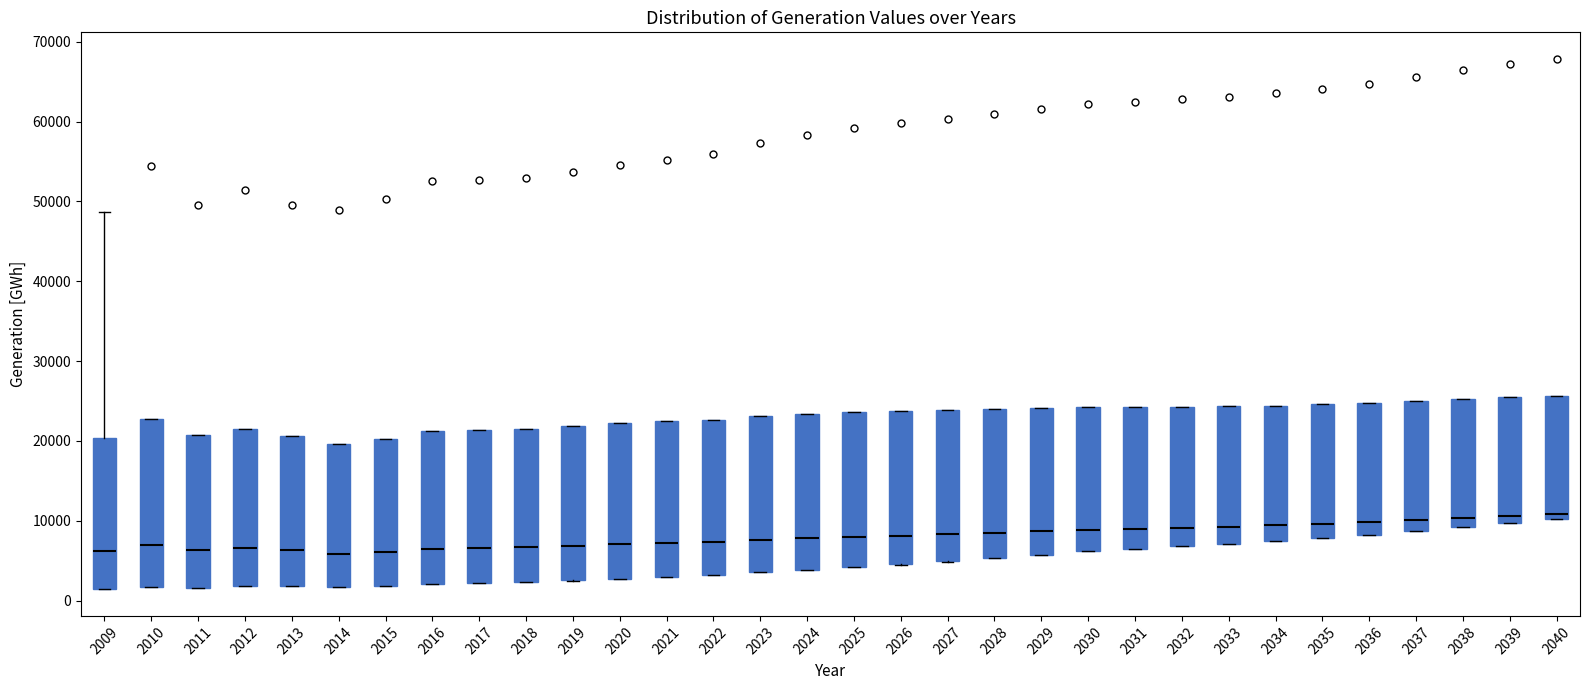

Reading left to right, read every box against the y-axis: the position of its median line, the range the box covers, and the ends of its whiskers. The values are not printed on the chart, so give them approximately, as read against the axis.

2009: median 6000, box 1000 to 20000, whiskers 1000 to 49000
2010: median 7000, box 2000 to 23000, whiskers 2000 to 23000
2011: median 6000, box 2000 to 21000, whiskers 2000 to 21000
2012: median 7000, box 2000 to 21000, whiskers 2000 to 21000
2013: median 6000, box 2000 to 21000, whiskers 2000 to 21000
2014: median 6000, box 2000 to 20000, whiskers 2000 to 20000
2015: median 6000, box 2000 to 20000, whiskers 2000 to 20000
2016: median 6000, box 2000 to 21000, whiskers 2000 to 21000
2017: median 7000, box 2000 to 21000, whiskers 2000 to 21000
2018: median 7000, box 2000 to 22000, whiskers 2000 to 22000
2019: median 7000, box 3000 to 22000, whiskers 3000 to 22000
2020: median 7000, box 3000 to 22000, whiskers 3000 to 22000
2021: median 7000, box 3000 to 22000, whiskers 3000 to 22000
2022: median 7000, box 3000 to 23000, whiskers 3000 to 23000
2023: median 8000, box 4000 to 23000, whiskers 4000 to 23000
2024: median 8000, box 4000 to 23000, whiskers 4000 to 23000
2025: median 8000, box 4000 to 24000, whiskers 4000 to 24000
2026: median 8000, box 5000 to 24000, whiskers 5000 to 24000
2027: median 8000, box 5000 to 24000, whiskers 5000 to 24000
2028: median 8000, box 5000 to 24000, whiskers 5000 to 24000
2029: median 9000, box 6000 to 24000, whiskers 6000 to 24000
2030: median 9000, box 6000 to 24000, whiskers 6000 to 24000
2031: median 9000, box 7000 to 24000, whiskers 6000 to 24000
2032: median 9000, box 7000 to 24000, whiskers 7000 to 24000
2033: median 9000, box 7000 to 24000, whiskers 7000 to 24000
2034: median 9000, box 7000 to 24000, whiskers 7000 to 24000
2035: median 10000, box 8000 to 25000, whiskers 8000 to 25000
2036: median 10000, box 8000 to 25000, whiskers 8000 to 25000
2037: median 10000, box 9000 to 25000, whiskers 9000 to 25000
2038: median 10000, box 9000 to 25000, whiskers 9000 to 25000
2039: median 11000, box 10000 to 25000, whiskers 10000 to 25000
2040: median 11000, box 10000 to 26000, whiskers 10000 to 26000